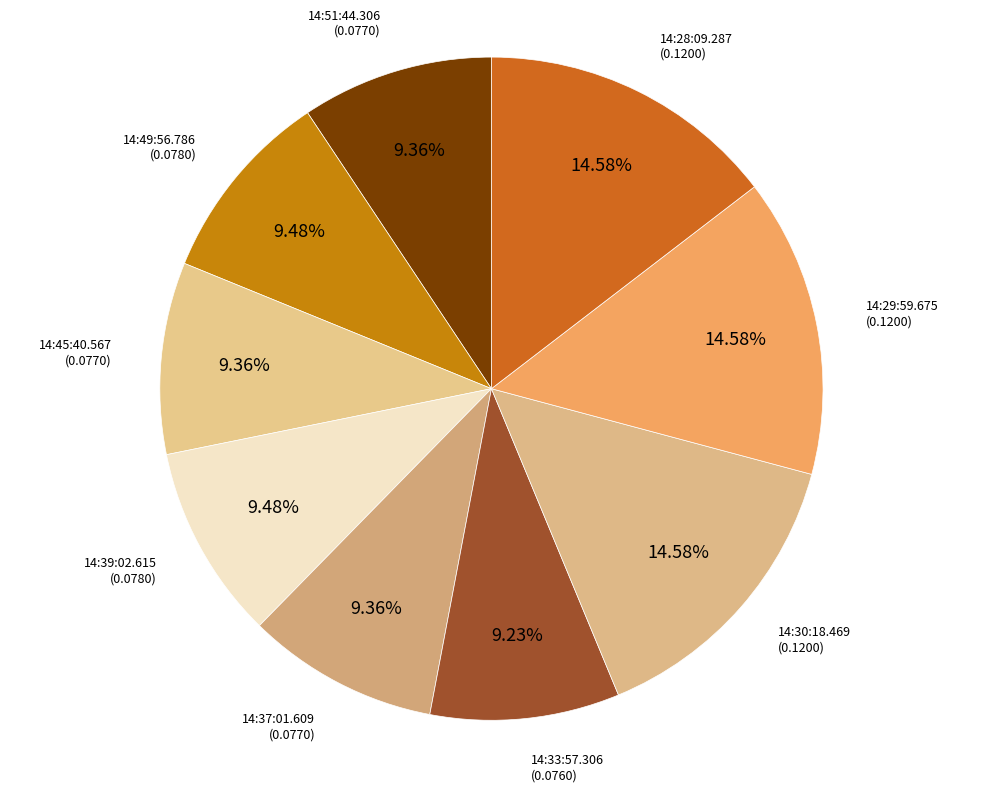

How many segments does this pie chart have?

9